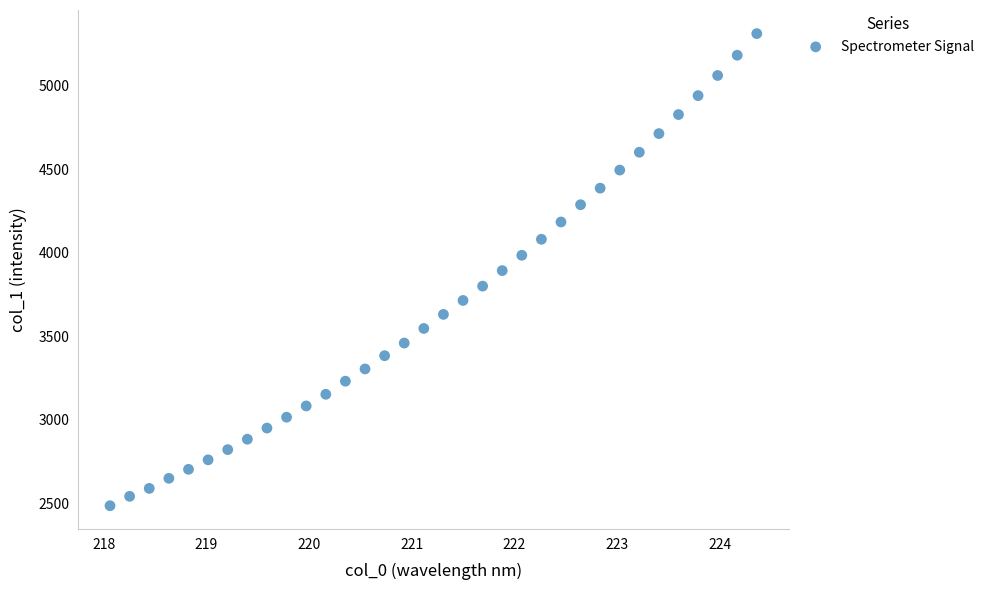

What is the range of X values (max minus min)?

6.3